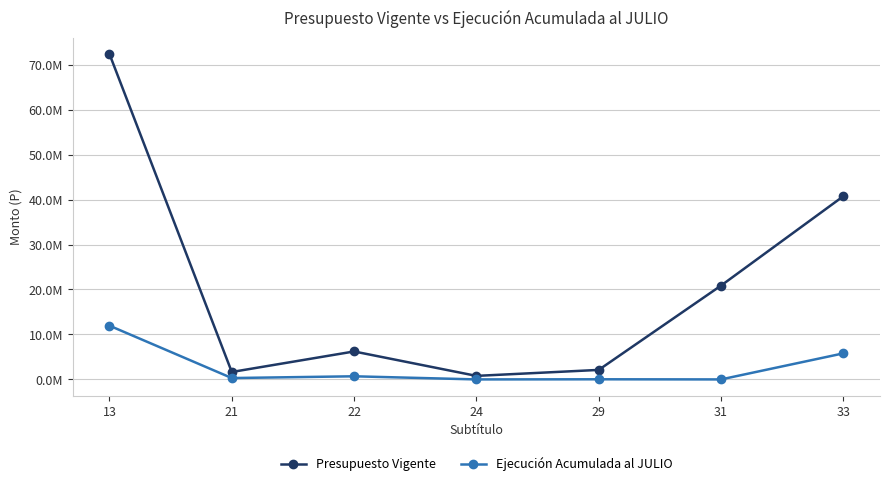

What is the total value across all series at 21?

1954536